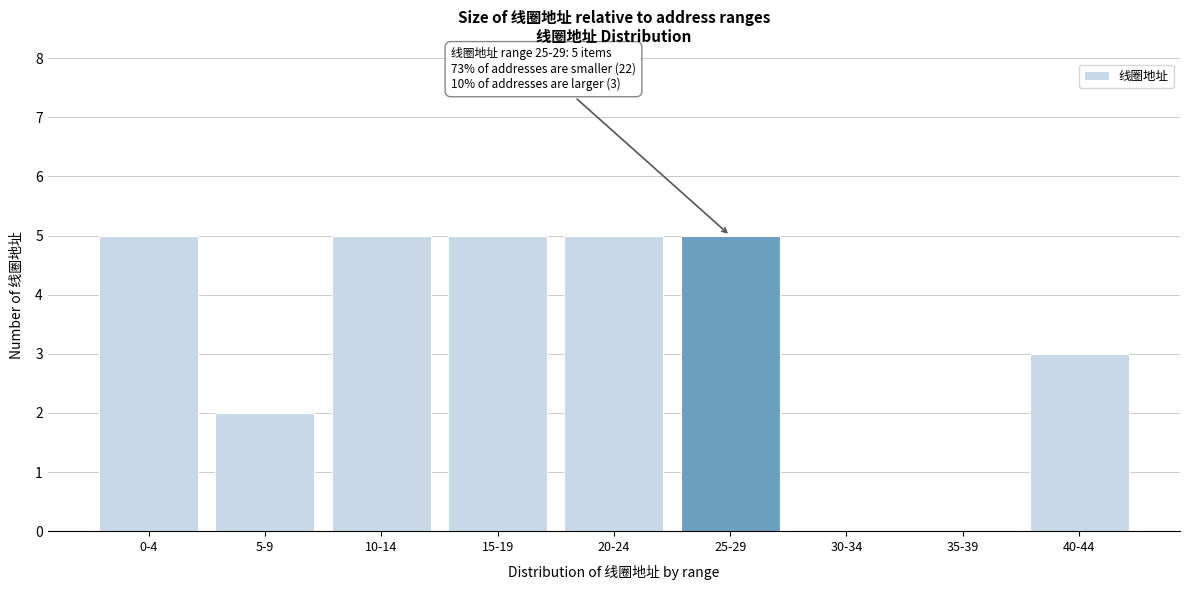

Reading left to right, transcribe all the data shown in this chart.

0-4=5	5-9=2	10-14=5	15-19=5	20-24=5	25-29=5	30-34=0	35-39=0	40-44=3